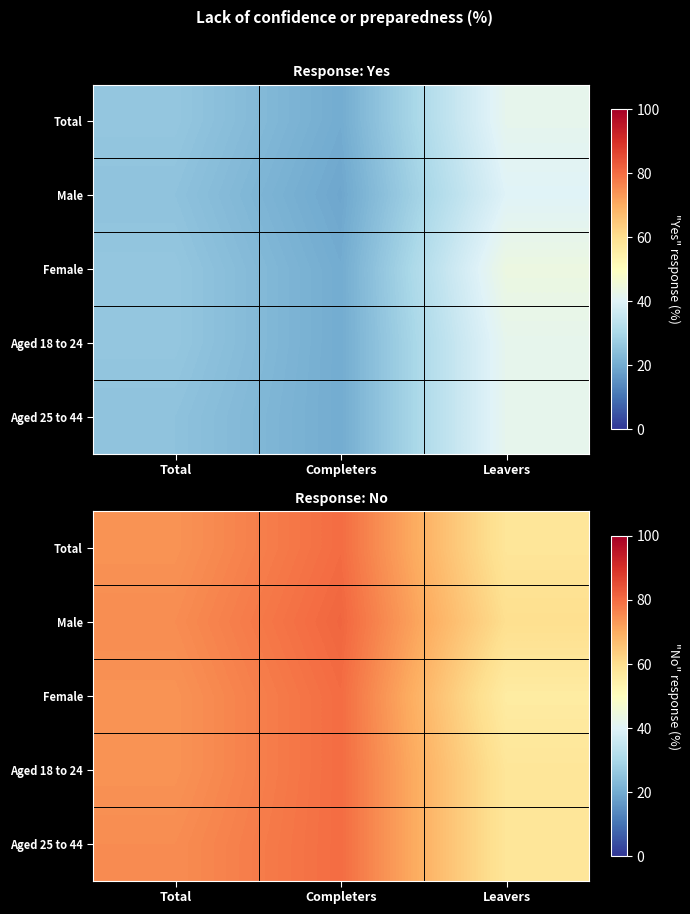

The value of Aged 25 to 44 at Total is 75. True or false?

True